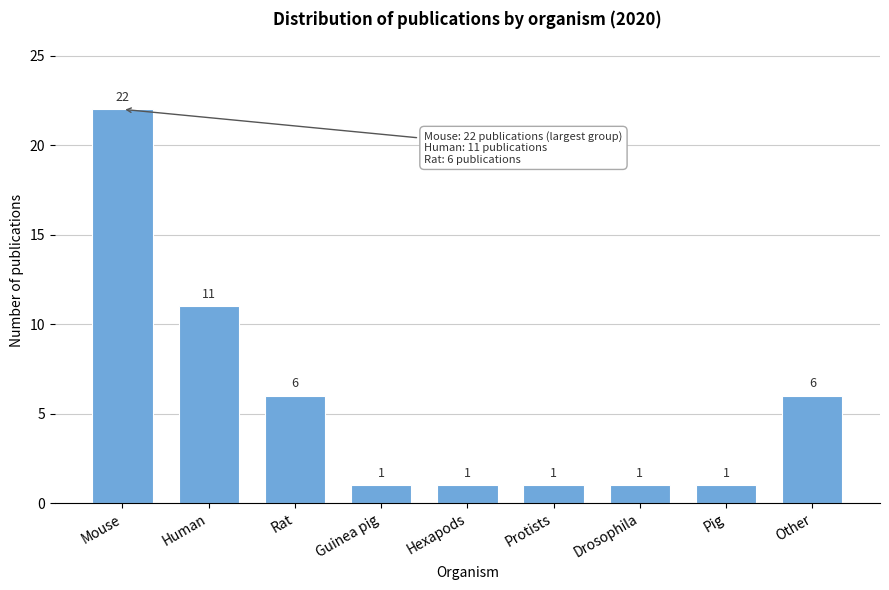

Reading left to right, list all the values displayed in this chart.

22	11	6	1	1	1	1	1	6